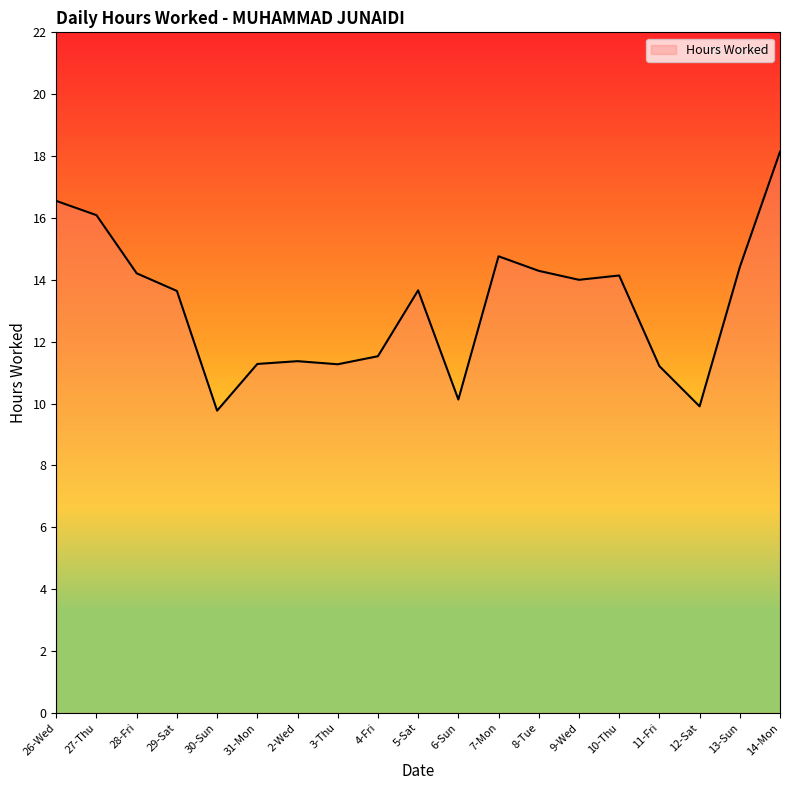

What position from the left is 2-Wed?

7